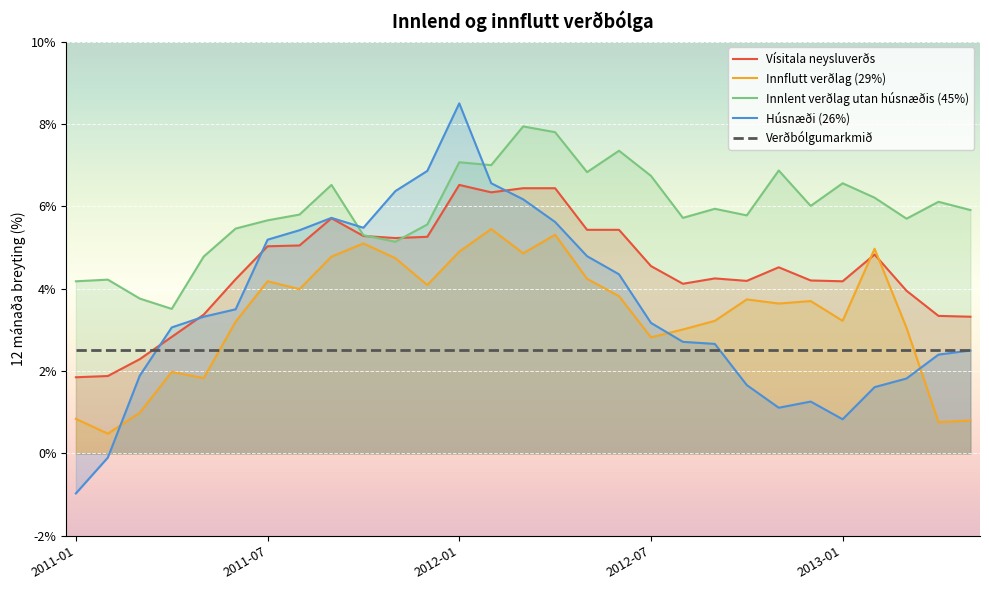

What is the difference between the highest and lowest values at 13?

4.5